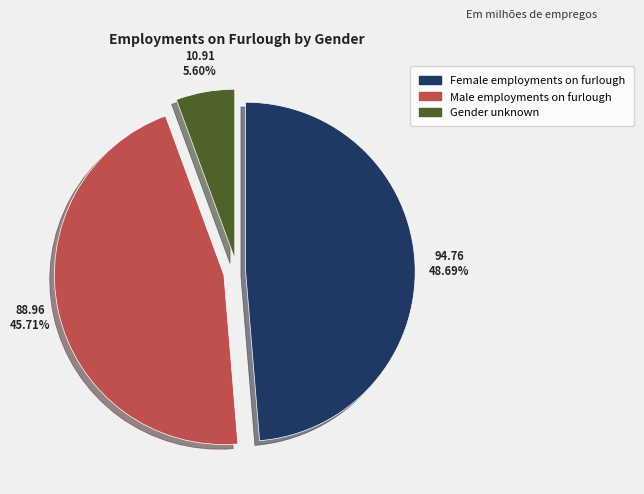

Does any single category account for the majority?

No